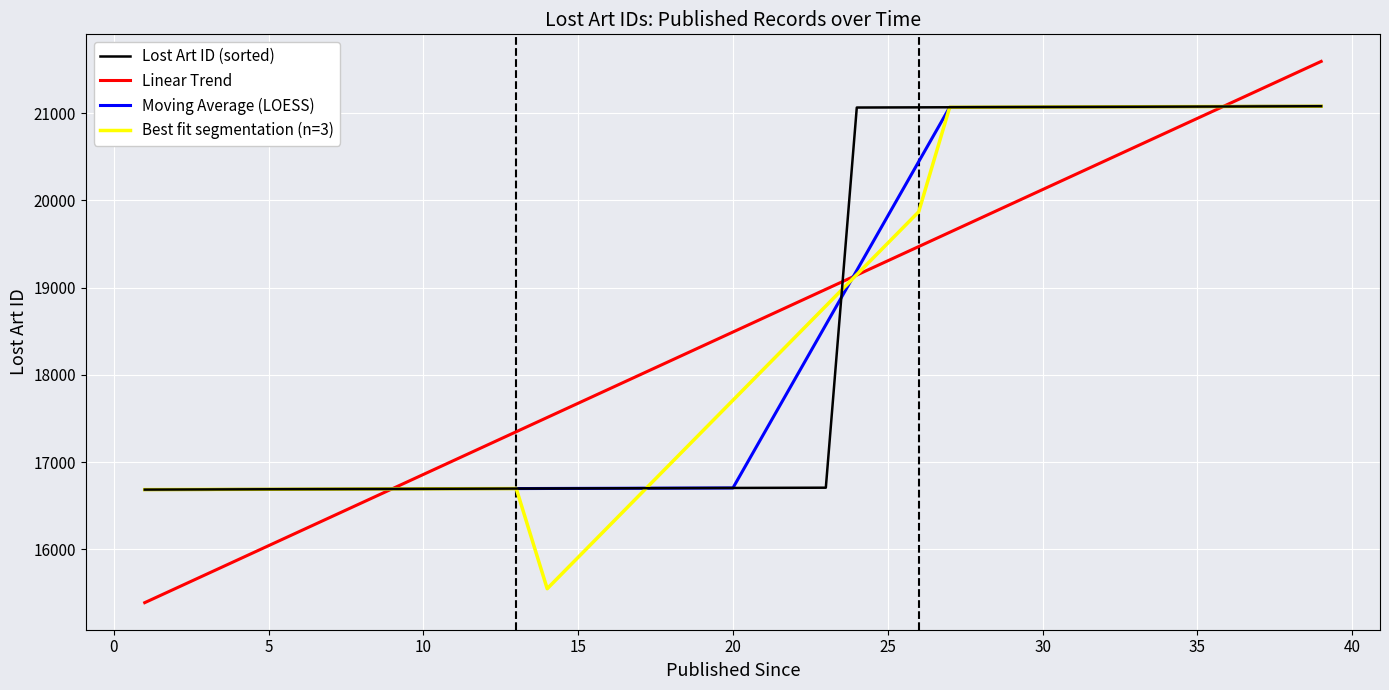

What is the difference between the second highest and second lowest values in the Best fit segmentation (n=3) series?

5167.6